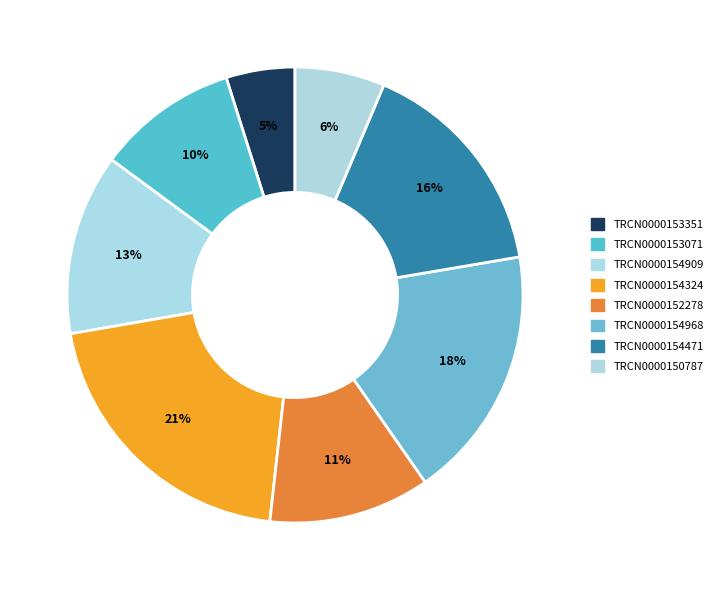

How many segments does this pie chart have?

8